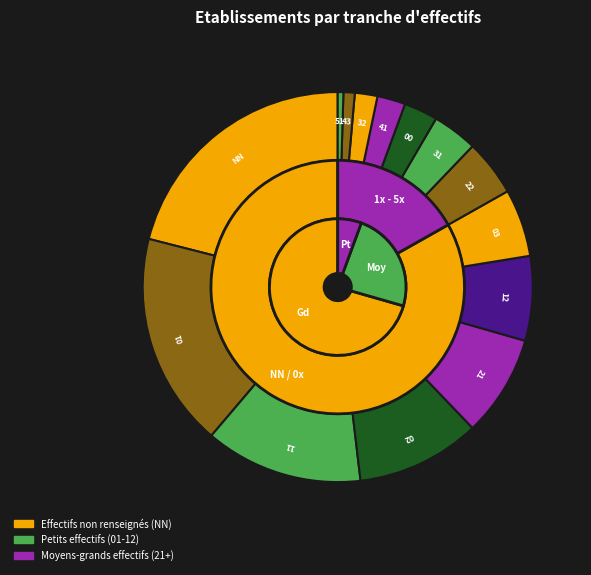

How many segments does this pie chart have?

14